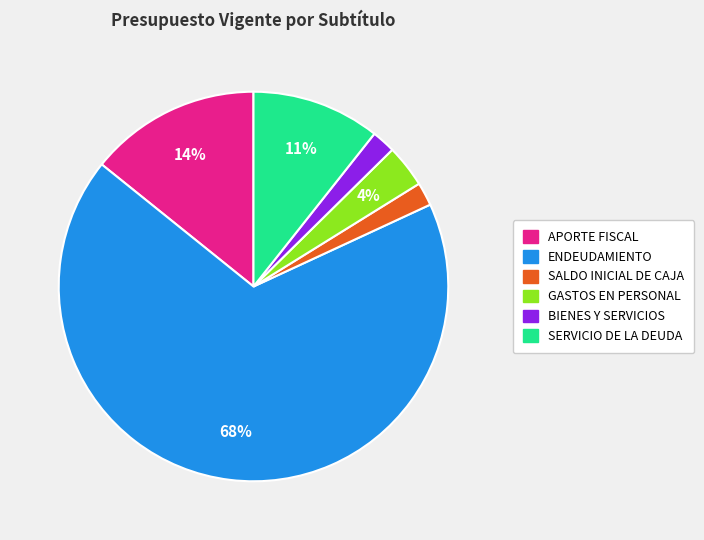

To the nearest percent, what percentage of the pie is GASTOS EN PERSONAL?

4%